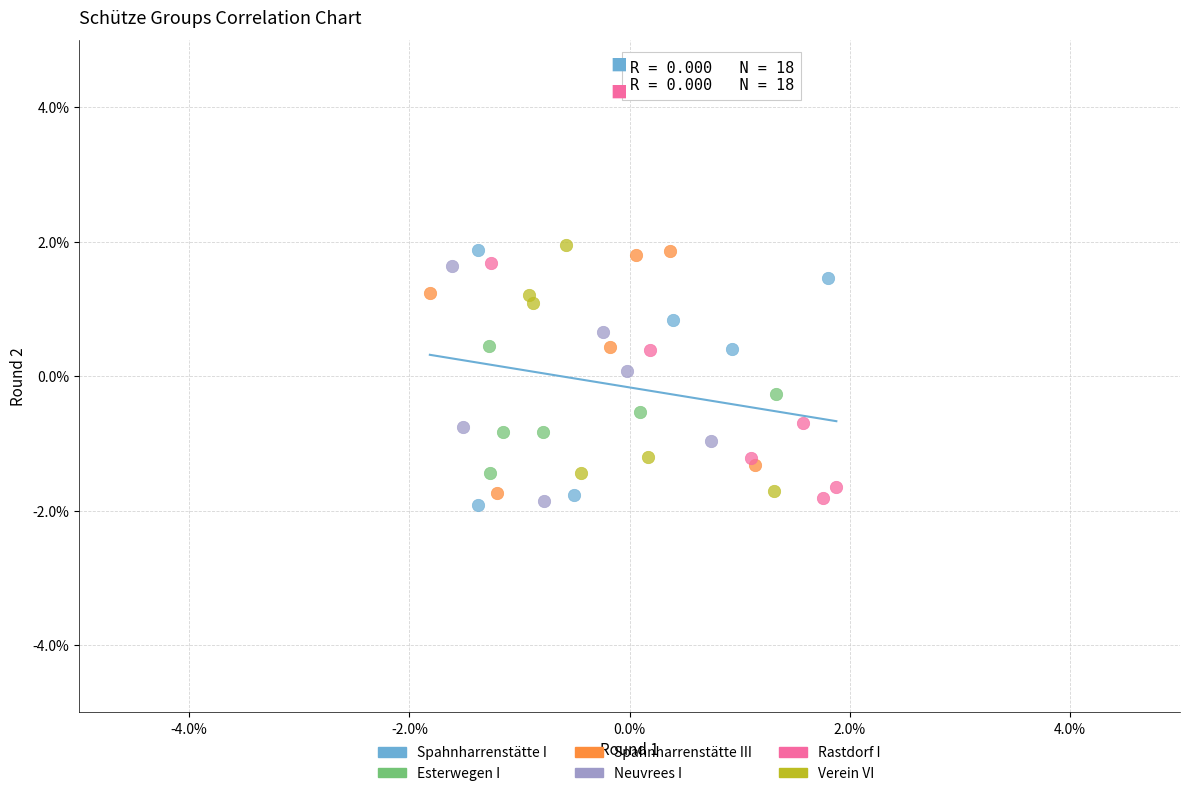

What are all the series names shown in the legend?

Spahnharrenstätte I, Esterwegen I, Spahnharrenstätte III, Neuvrees I, Rastdorf I, Verein VI